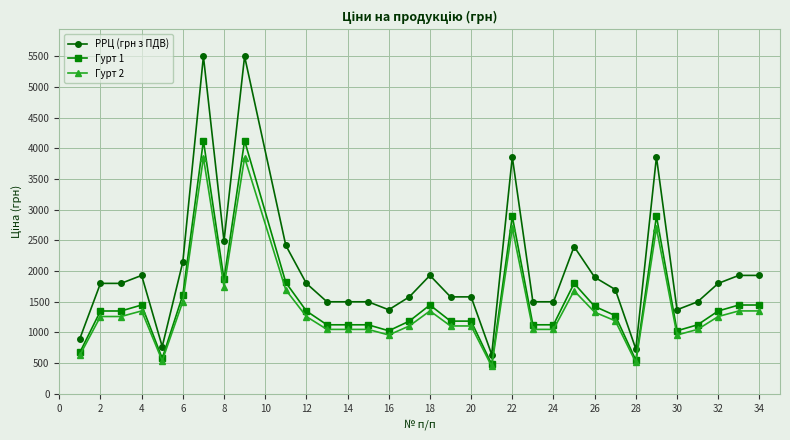

What is the value of the Гурт 2 point at the 23rd from the left?

1050.0